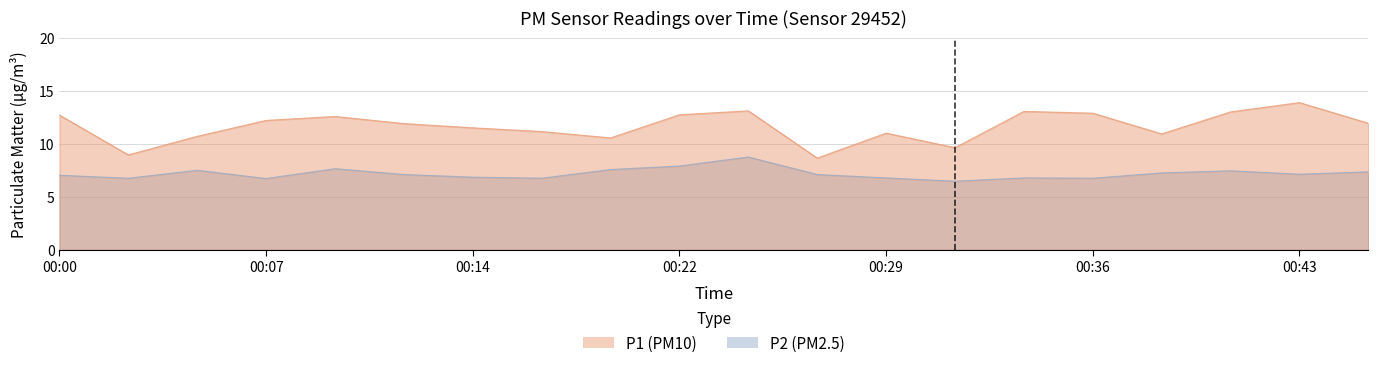

What is the minimum value shown in the chart?

6.5